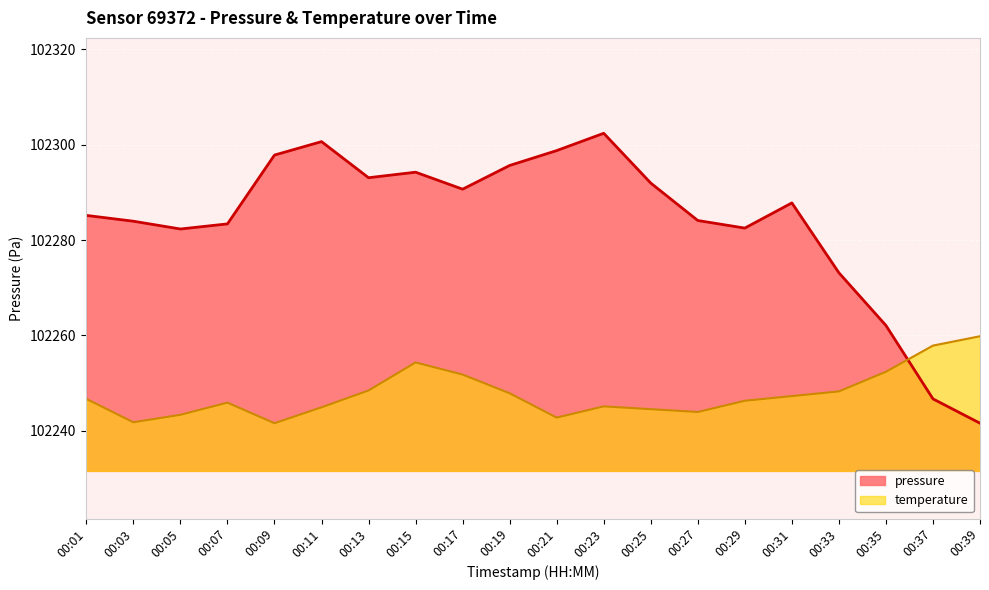

At which label does temperature reach its minimum?

00:09